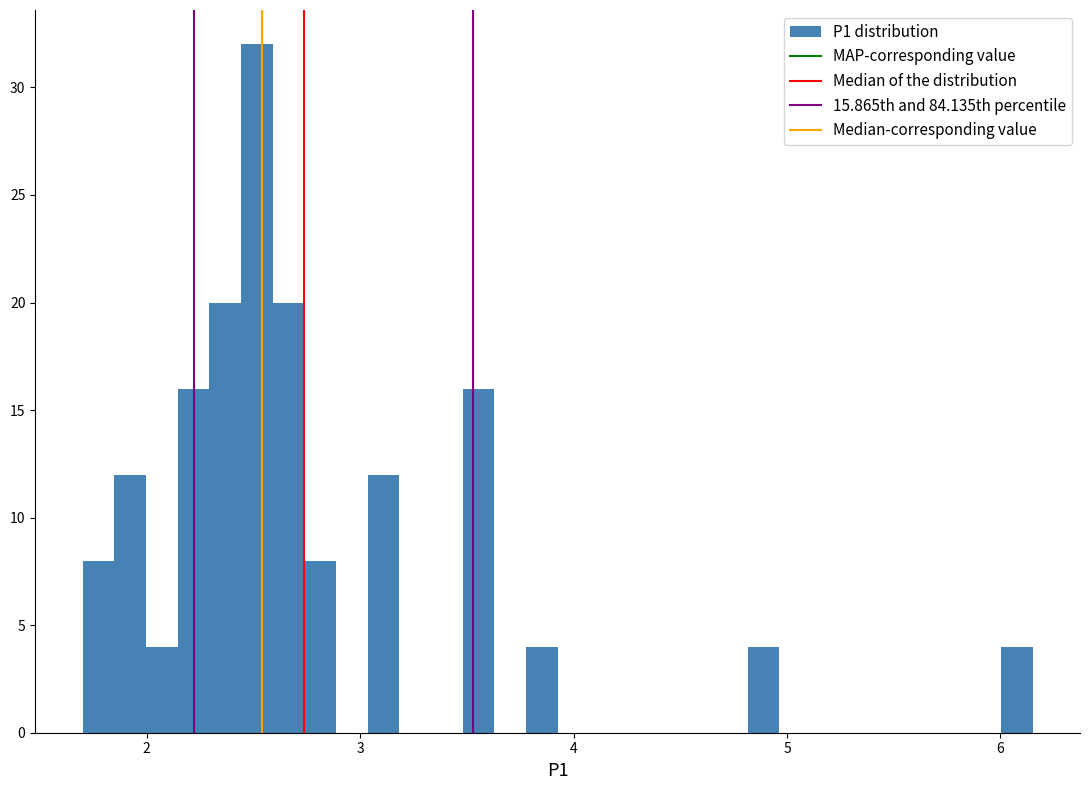

Around what value on the x-axis is the tallest bar? Give the approximate position of its centre, as read against the axis.

2.5